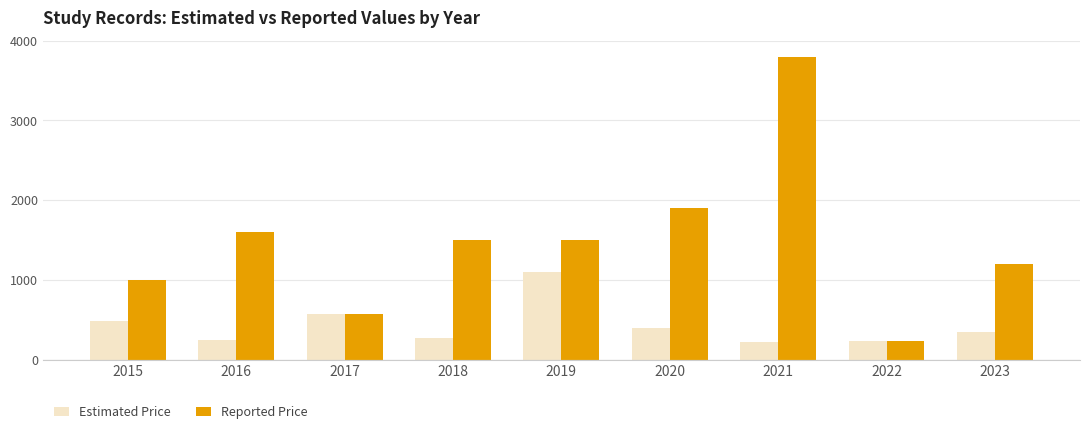

What is the sum of the Reported Price values at 2020 and 2016?

3500